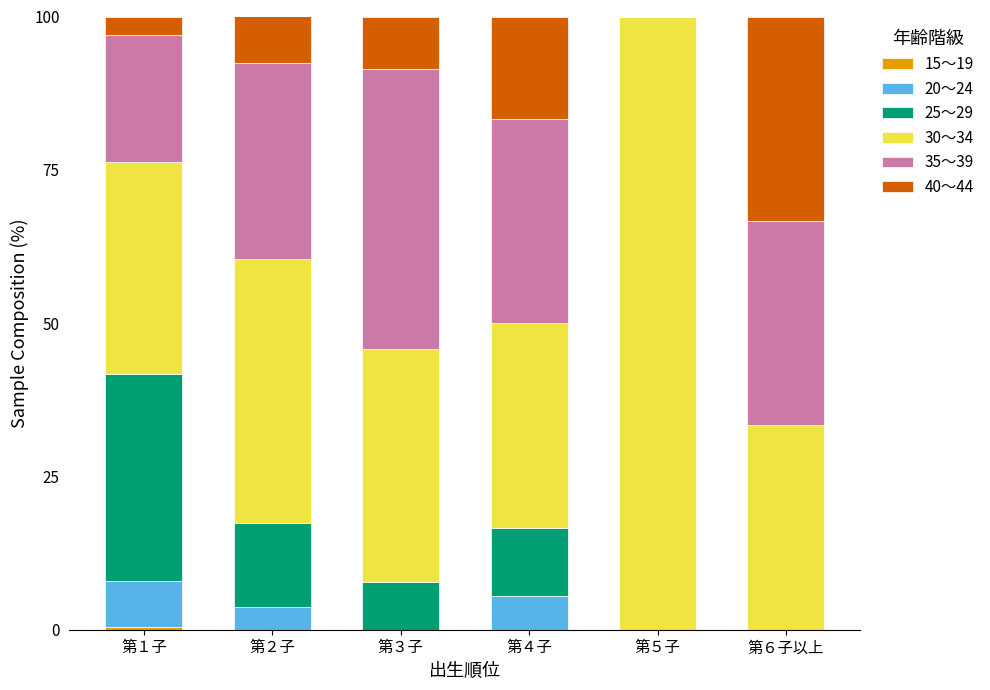

What is the total value across all series at 第５子?

100.0